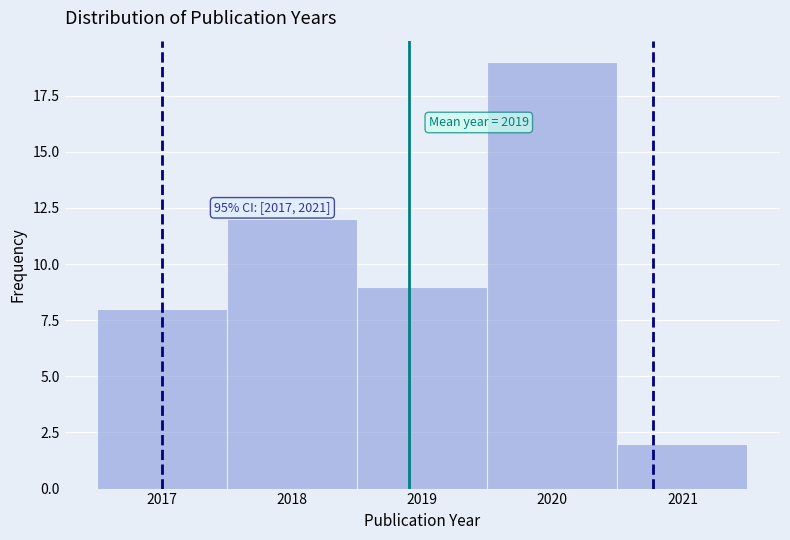

Which range on the x-axis has the tallest bar?

2019.5 to 2020.5